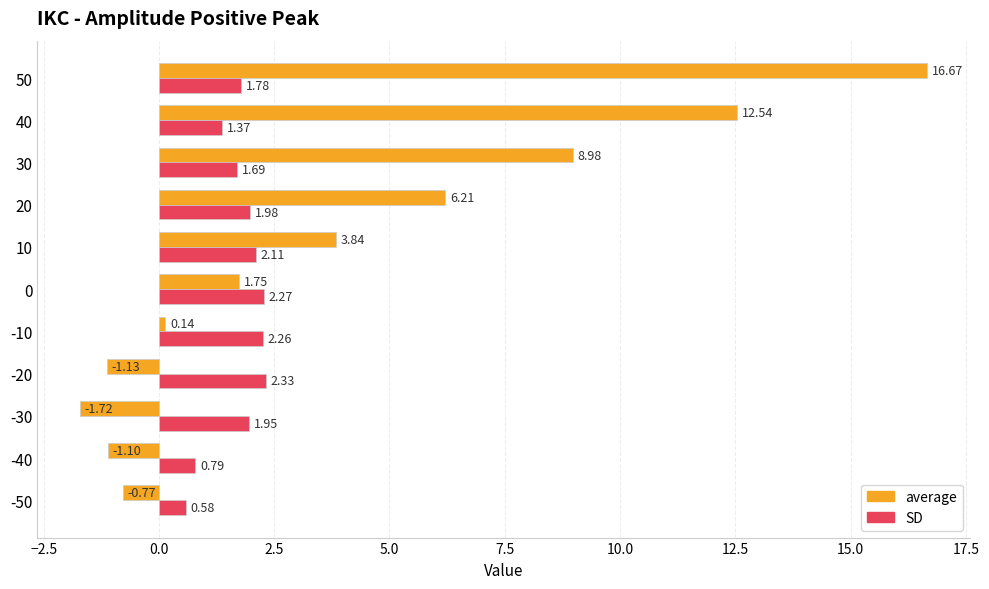

Between -20 and 50, which series saw the biggest shift?

average